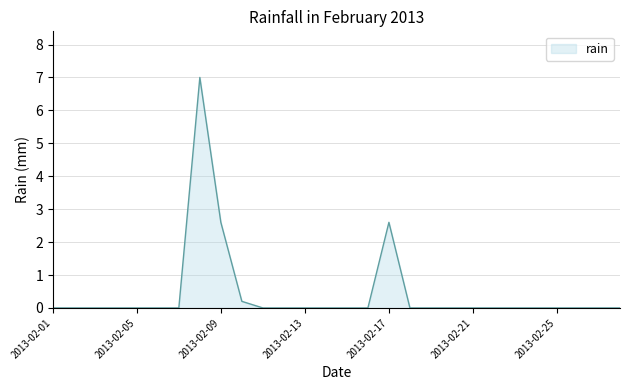

How many lines are shown in the chart?

1